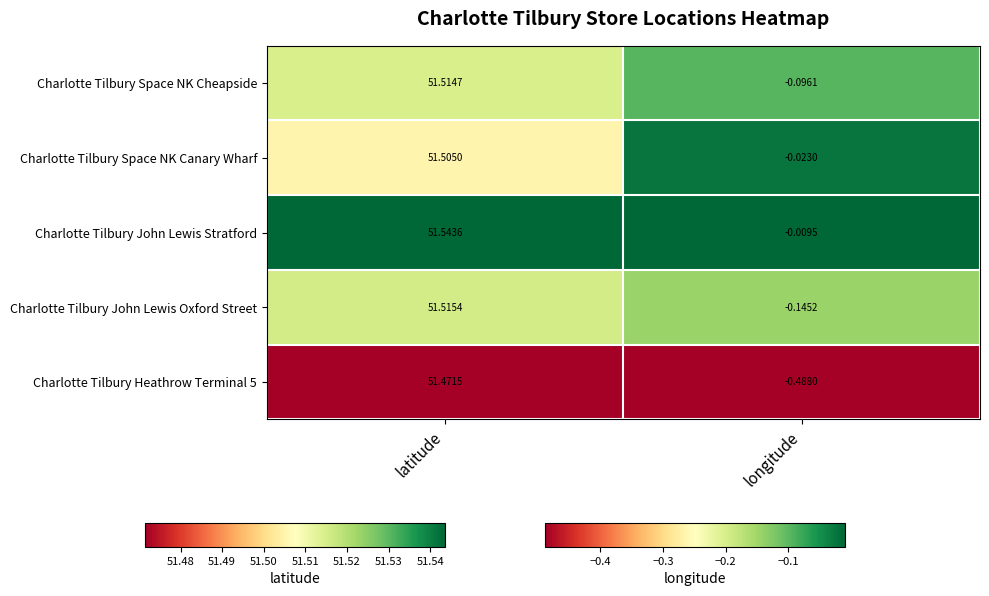

At longitude, list the series in order from largest to smallest.

Charlotte Tilbury John Lewis Stratford, Charlotte Tilbury Space NK Canary Wharf, Charlotte Tilbury Space NK Cheapside, Charlotte Tilbury John Lewis Oxford Street, Charlotte Tilbury Heathrow Terminal 5